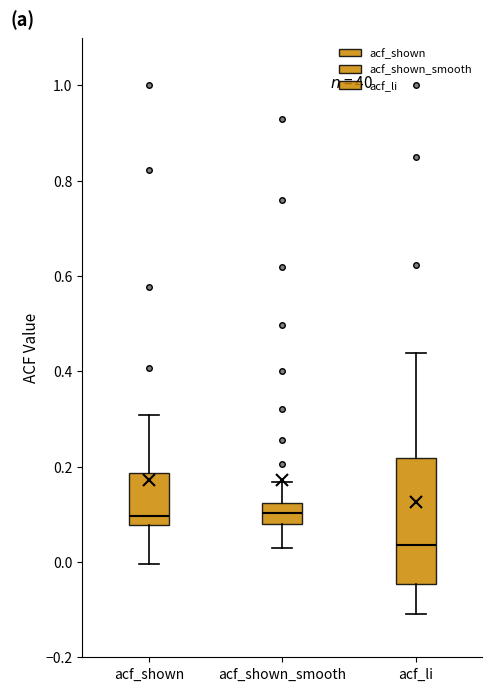

Reading left to right, transcribe this box plot: for each box, give where its median line is, the range the box spans, and where its two whiskers end, as read against the y-axis. The values are not printed on the chart, so give them approximately, as read against the axis.

acf_shown: median 0.10, box 0.08 to 0.18, whiskers 0.00 to 0.30
acf_shown_smooth: median 0.10, box 0.08 to 0.12, whiskers 0.04 to 0.16
acf_li: median 0.04, box -0.04 to 0.22, whiskers -0.10 to 0.44